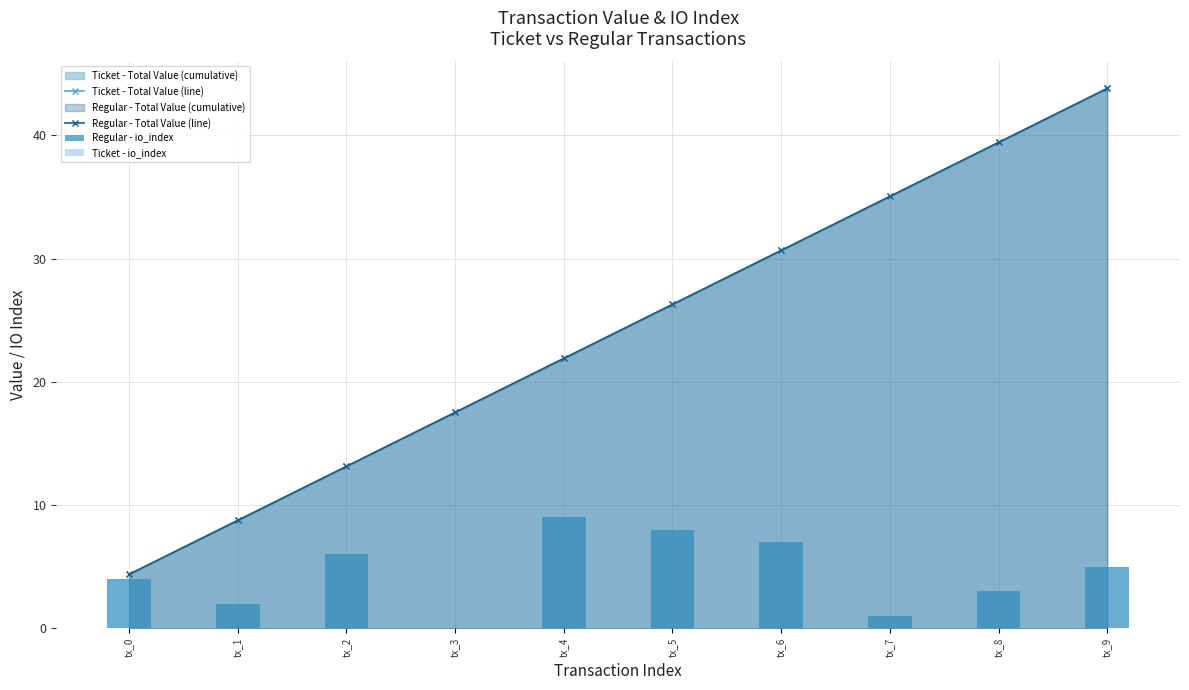

True or false: Ticket - Total Value (line) has a value of 21.9 at tx_4.

True